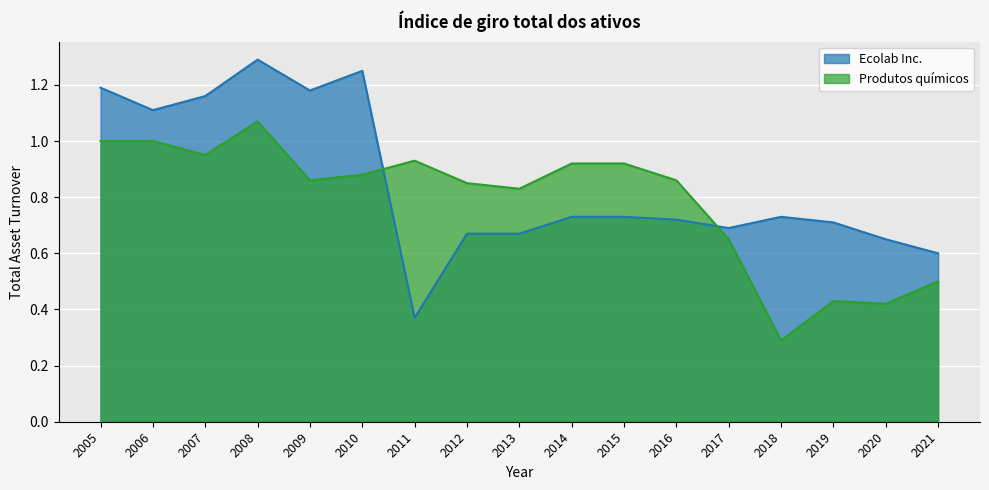

Count the number of categories in the chart.

17